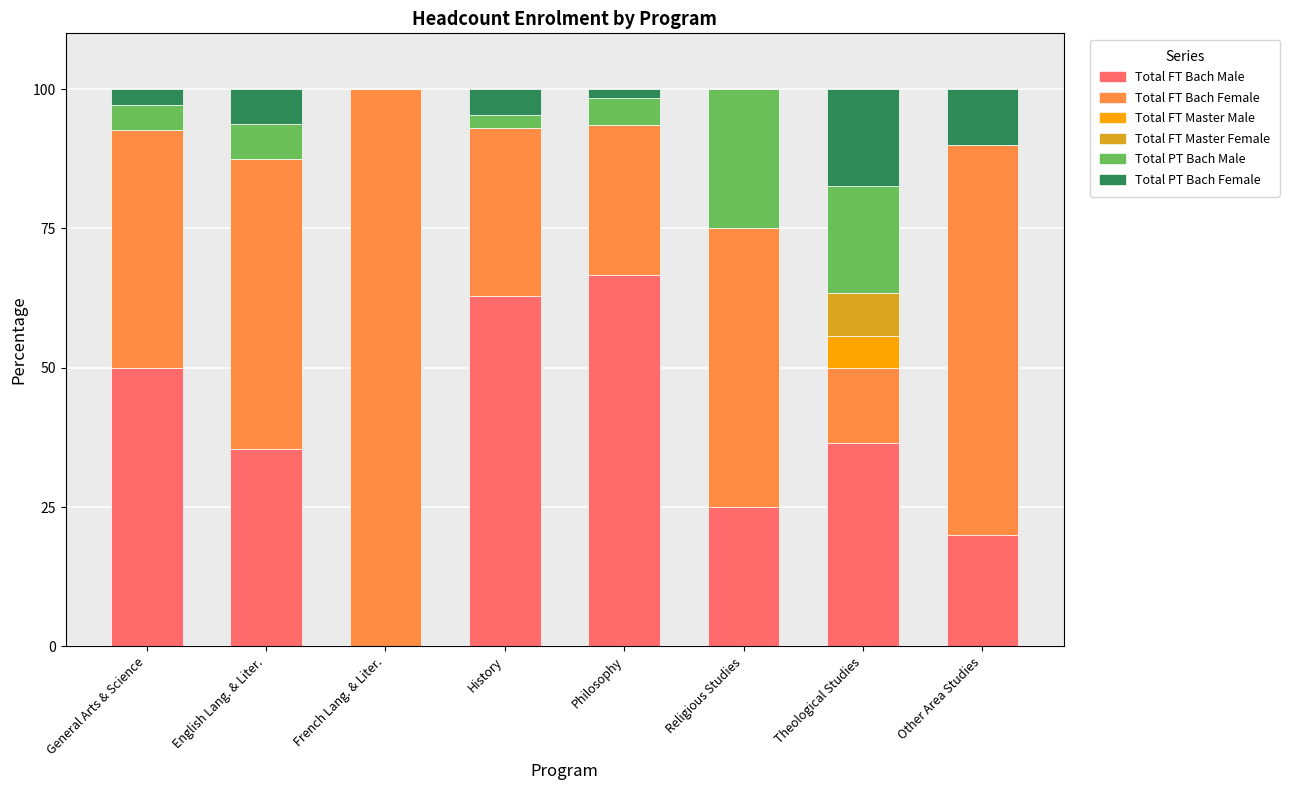

What is the sum of all Total FT Bach Male values?

296.4